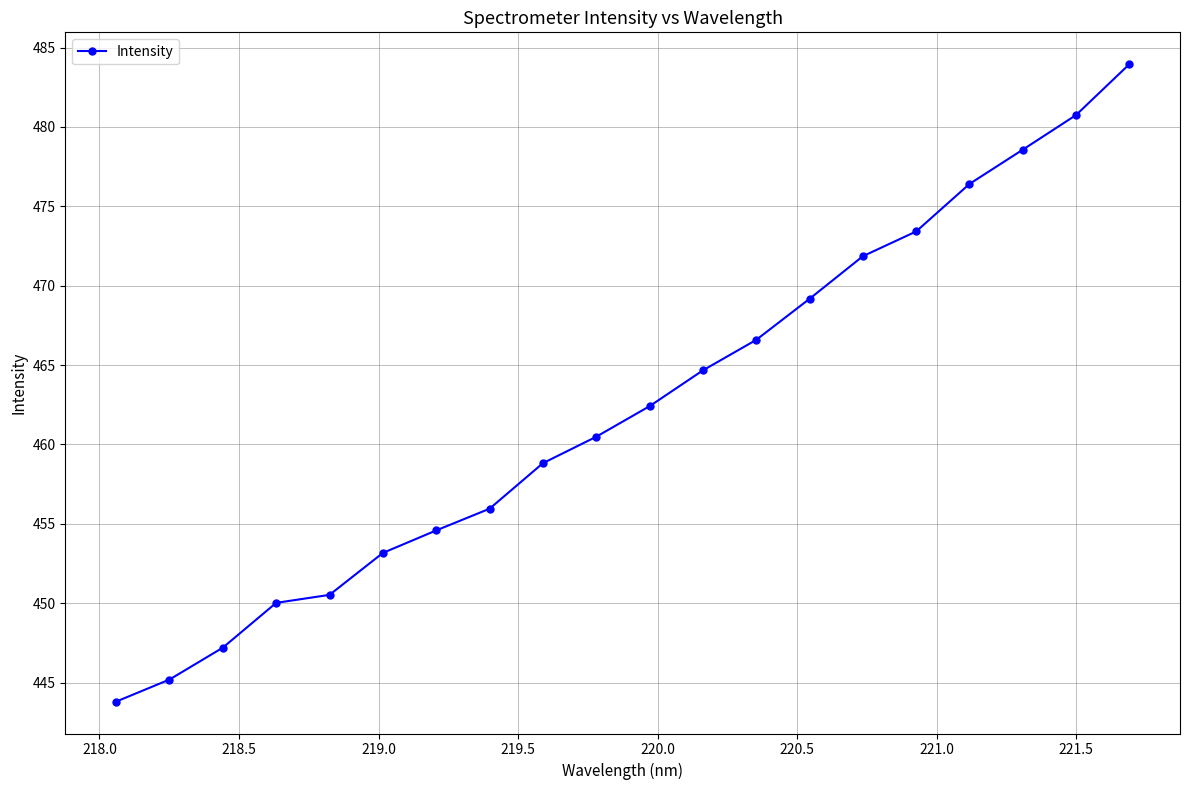

What is the value of the 9th point from the left?

458.8